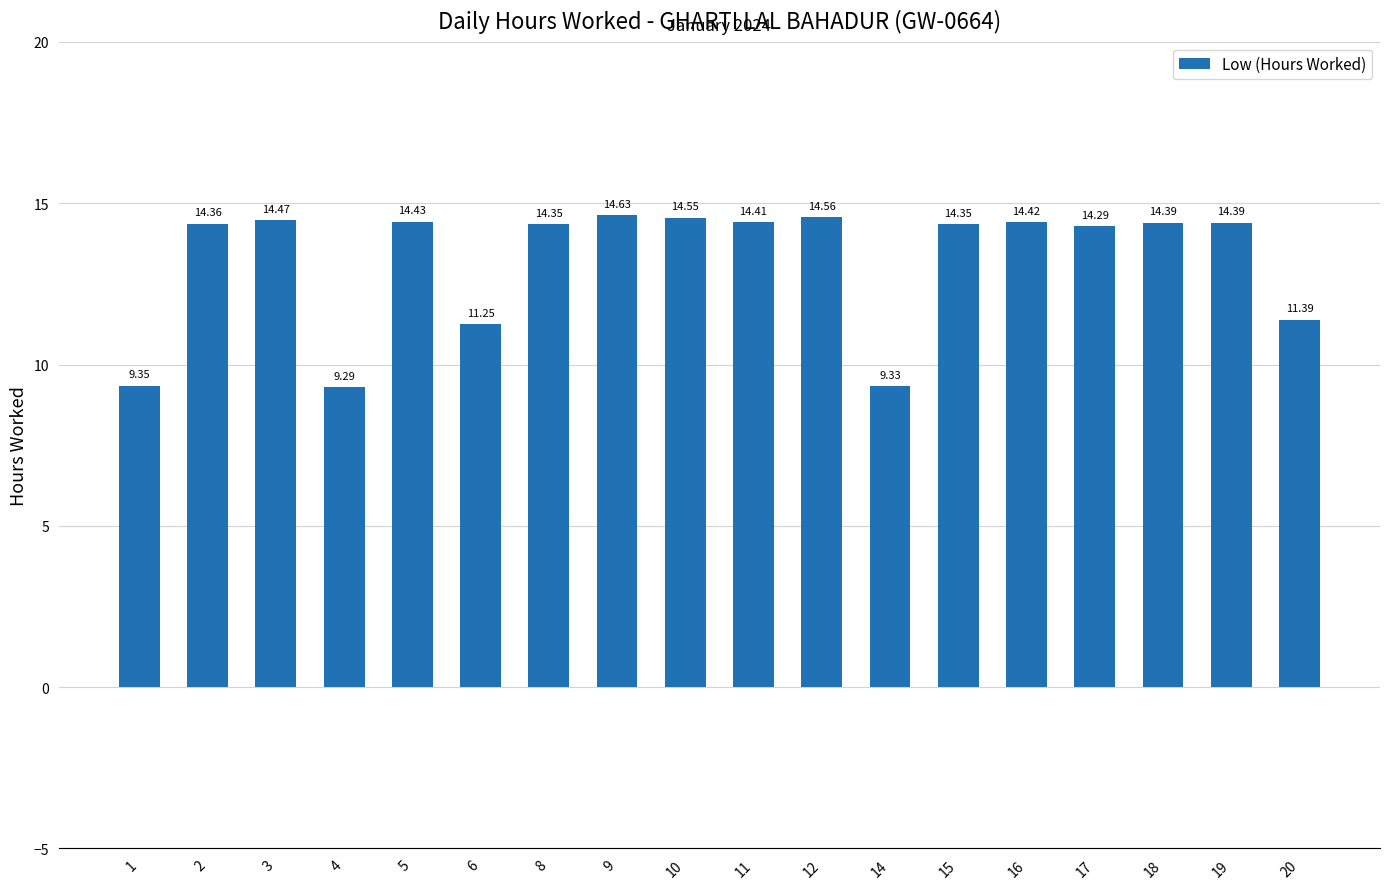

What is the difference between the second highest and minimum values?

5.3